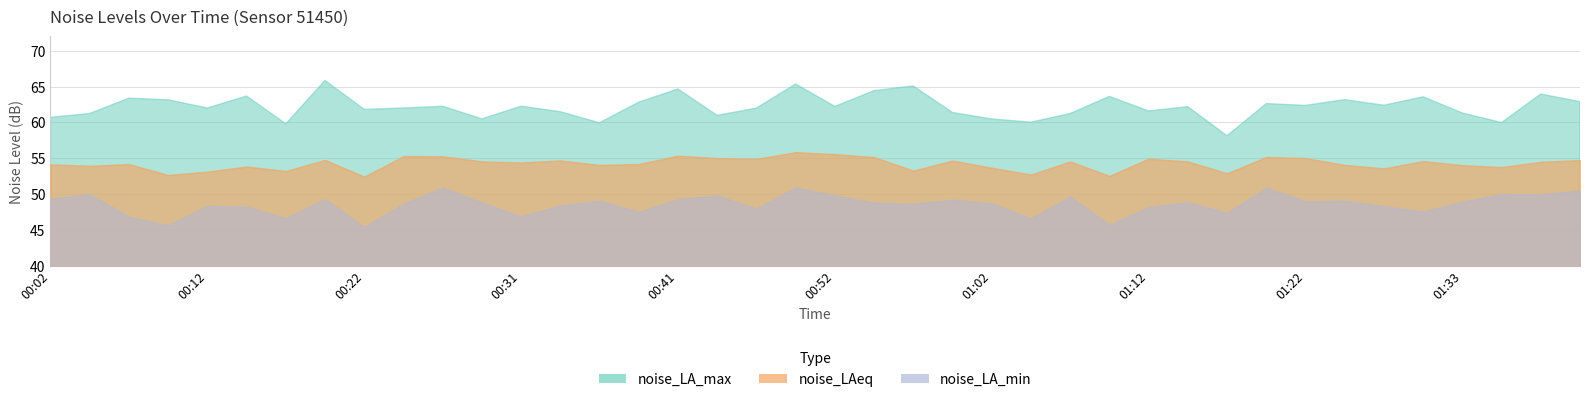

Which series changed the most between 00:02 and 00:54?

noise_LA_max